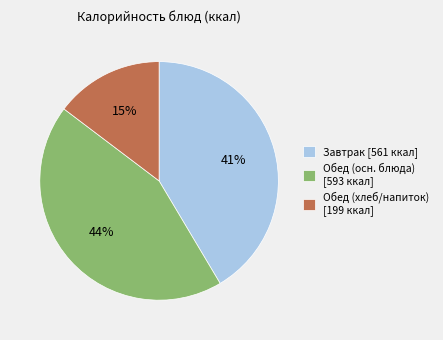

Count the number of slices in the pie.

3